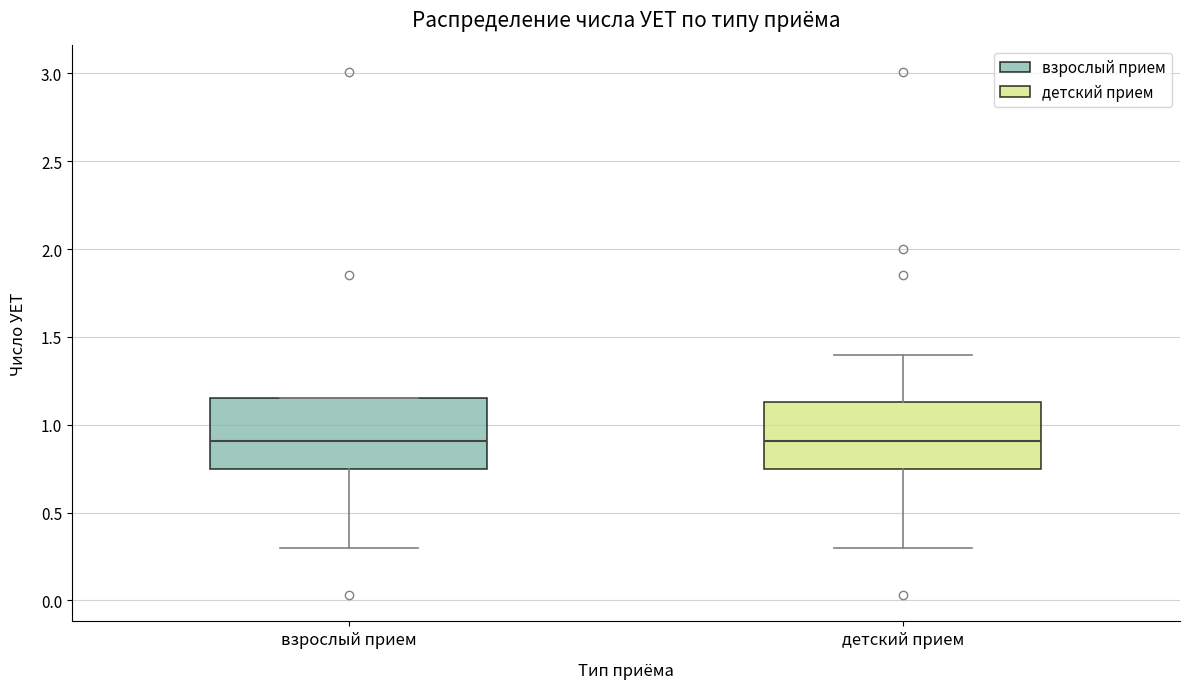

Where does the lower whisker of the box for детский прием end on the y-axis? The values are not printed on the chart, so give them approximately, as read against the axis.

0.30